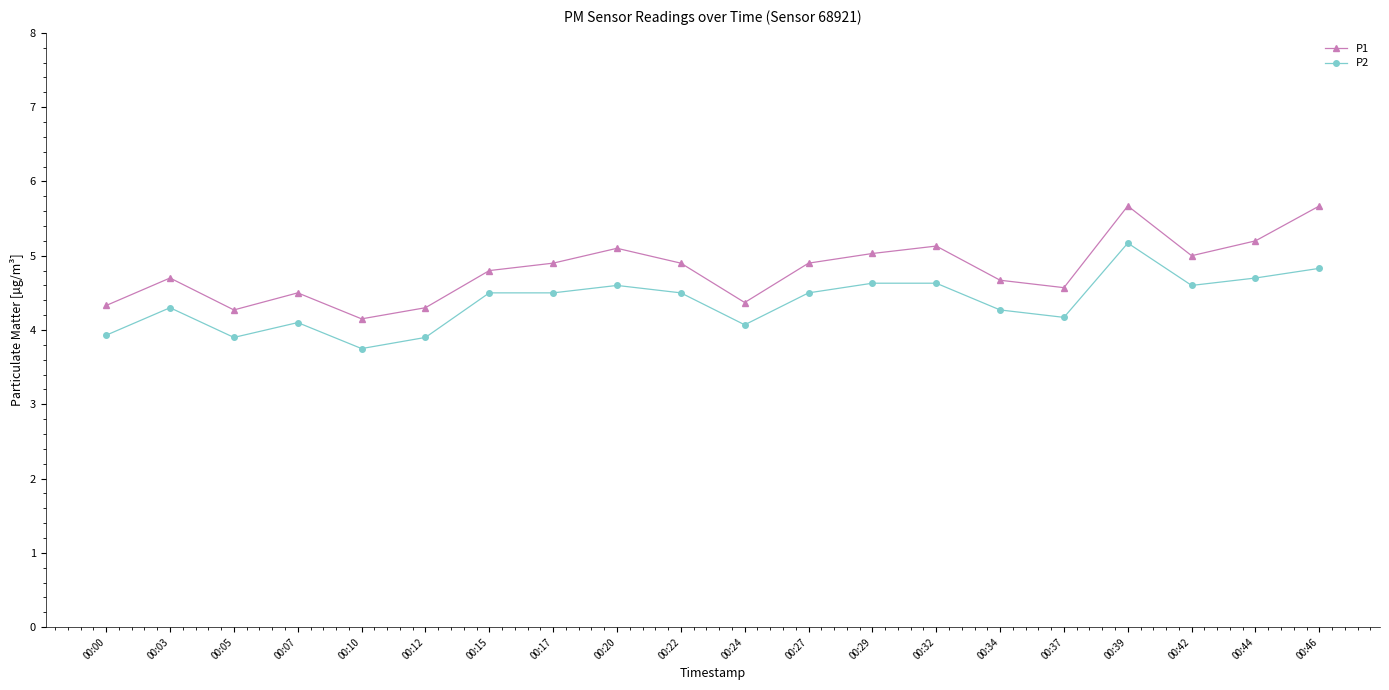

Is it true that P2 equals 6.9 at 00:03?

False